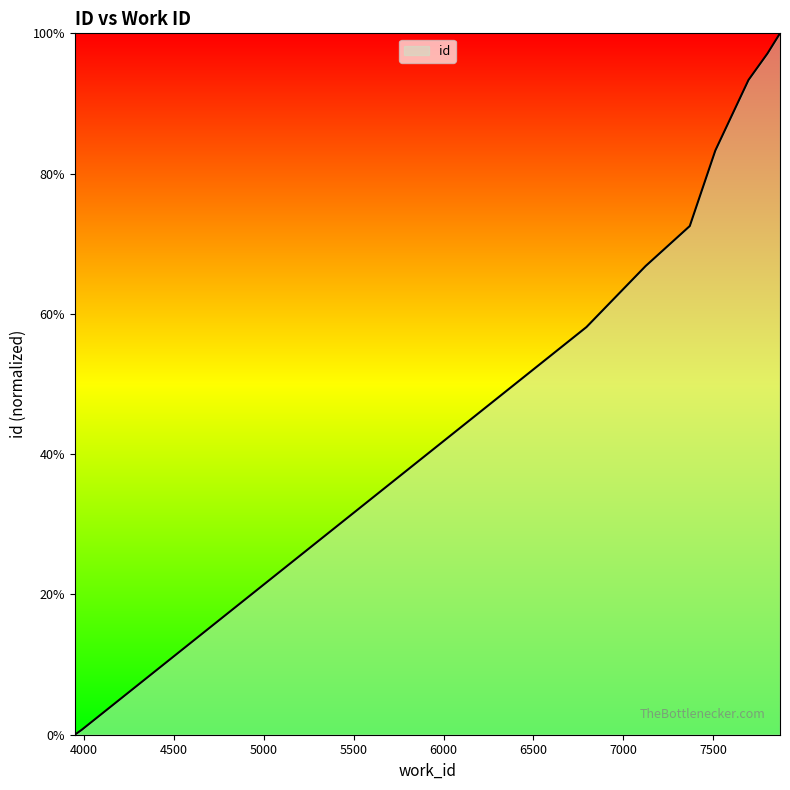

How many categories are shown in the chart?

10